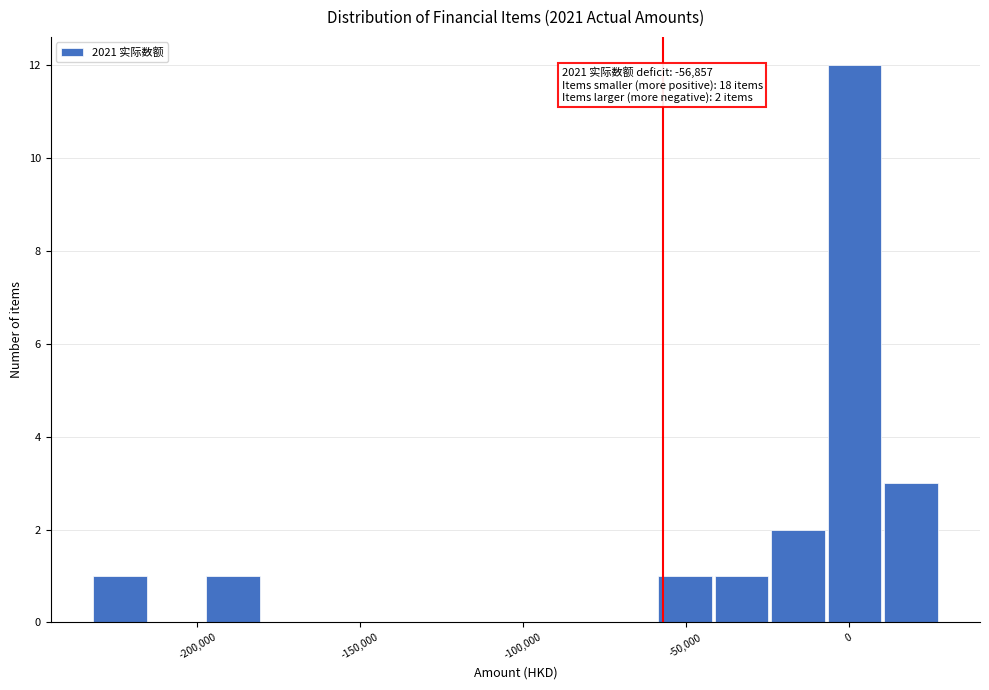

Around what value on the x-axis is the tallest bar? Give the approximate position of its centre, as read against the axis.

0